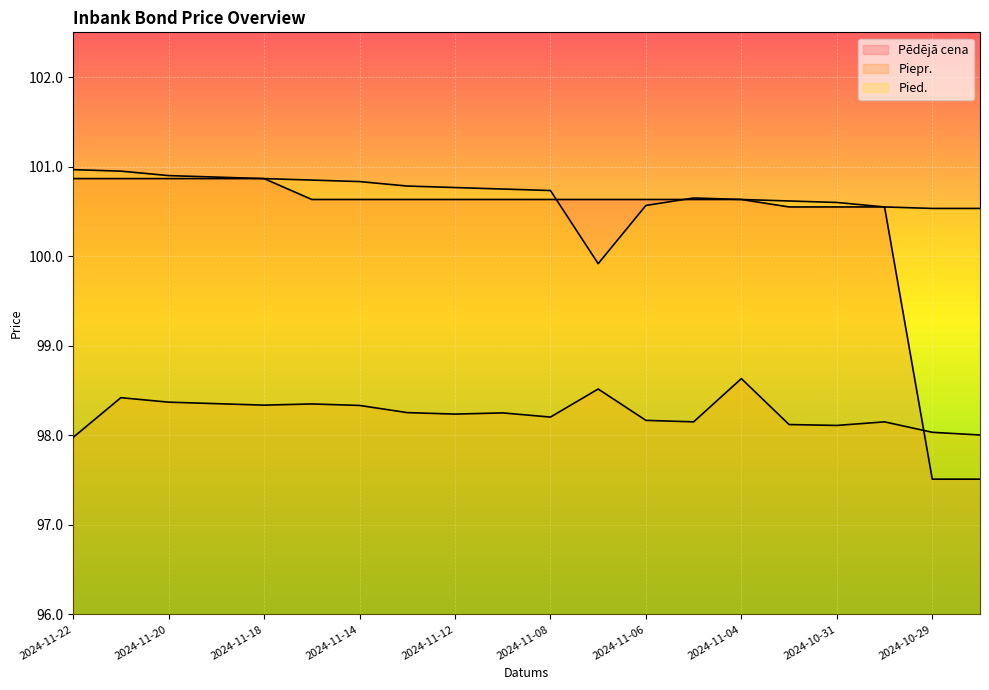

What position from the left is 2024-10-28?

20